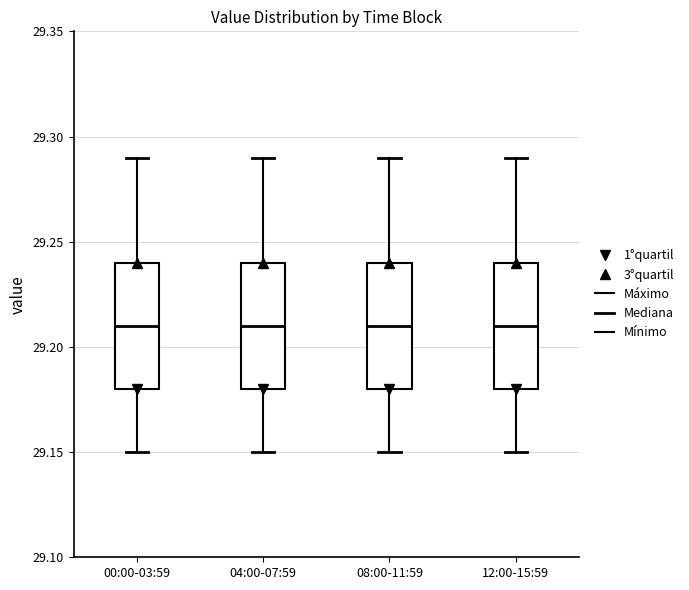

Reading left to right, transcribe this box plot: for each box, give where its median line is, the range the box spans, and where its two whiskers end, as read against the y-axis. The values are not printed on the chart, so give them approximately, as read against the axis.

00:00-03:59: median 29.21, box 29.18 to 29.24, whiskers 29.15 to 29.29
04:00-07:59: median 29.21, box 29.18 to 29.24, whiskers 29.15 to 29.29
08:00-11:59: median 29.21, box 29.18 to 29.24, whiskers 29.15 to 29.29
12:00-15:59: median 29.21, box 29.18 to 29.24, whiskers 29.15 to 29.29